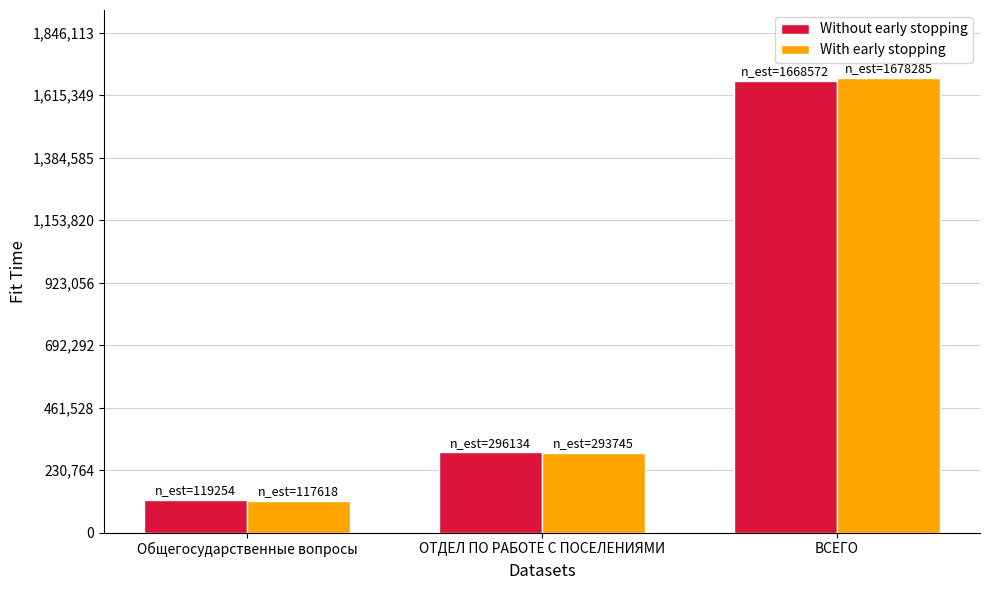

Is the value of With early stopping at Общегосударственные вопросы greater than the value of Without early stopping at ОТДЕЛ ПО РАБОТЕ С ПОСЕЛЕНИЯМИ?

No